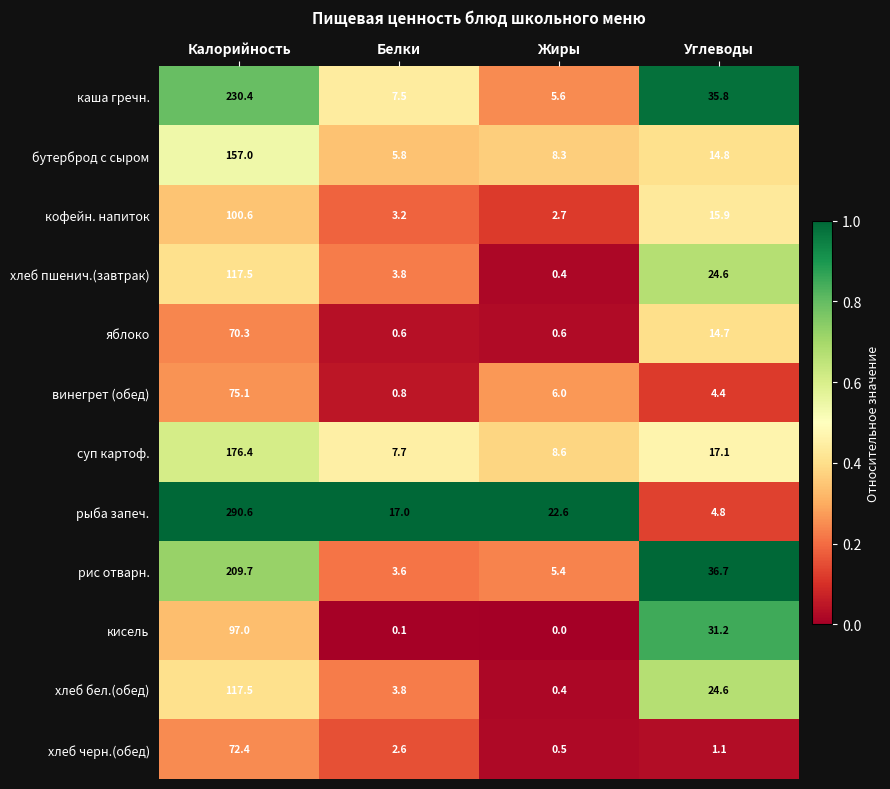

What is the maximum value for яблоко?

70.3